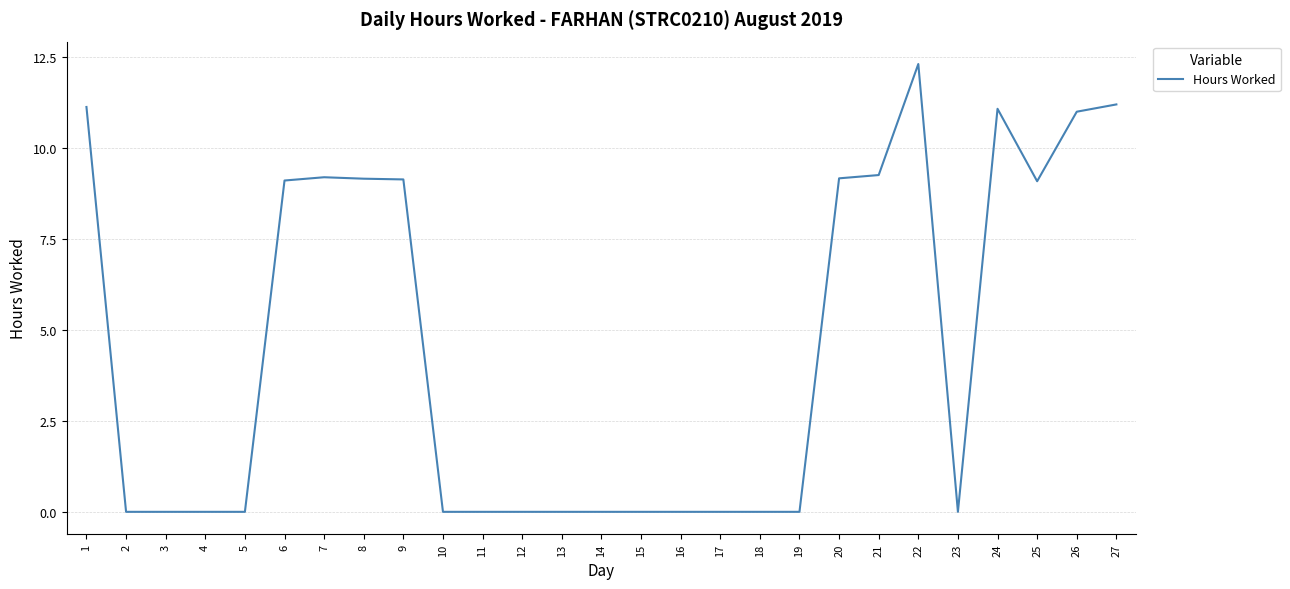

What is the difference between the second highest and minimum values?

11.2